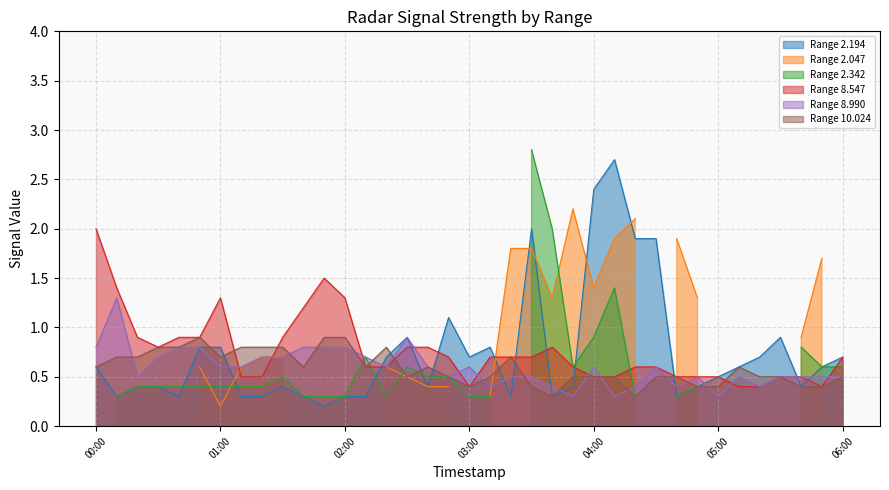

The Range 8.547 series shows 1.3 at 01:00. True or false?

True